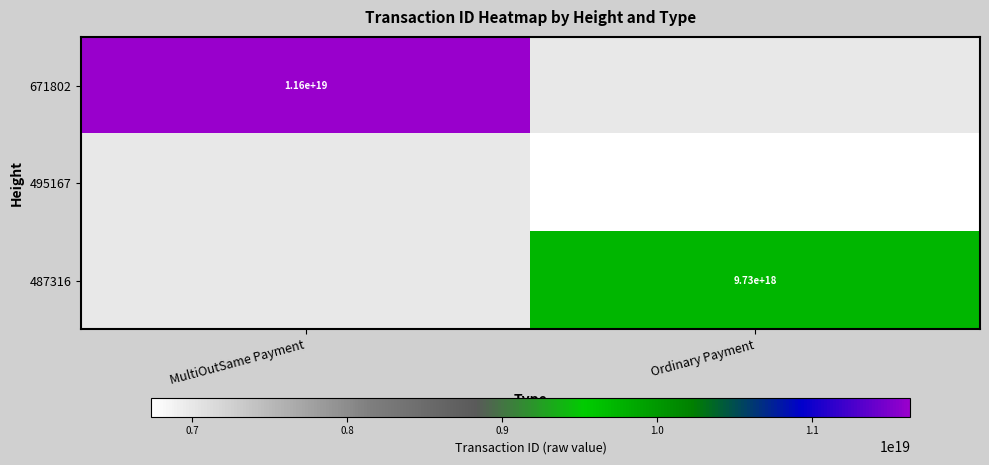

The value of 671802 at MultiOutSame Payment is 18168939825807118336. True or false?

False